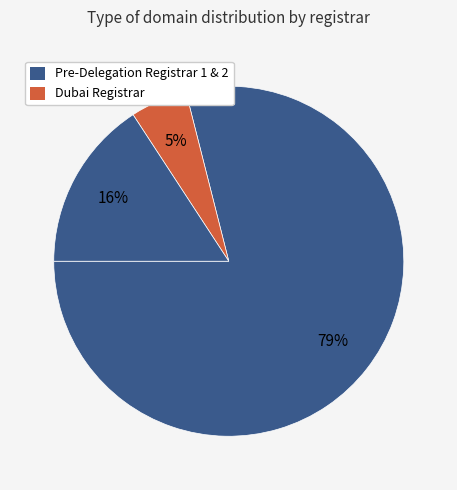

Does any single category account for the majority?

Yes